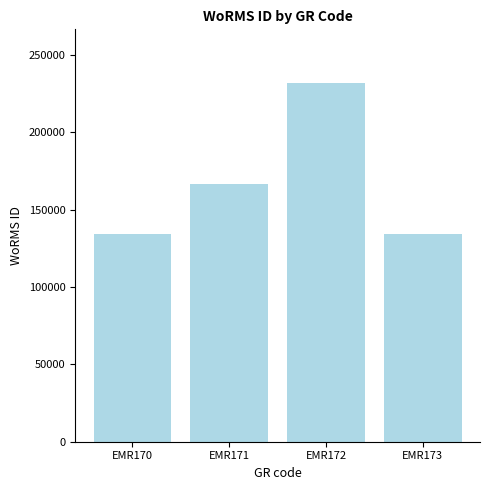

What is the approximate value at EMR170, to the nearest 100?

134100